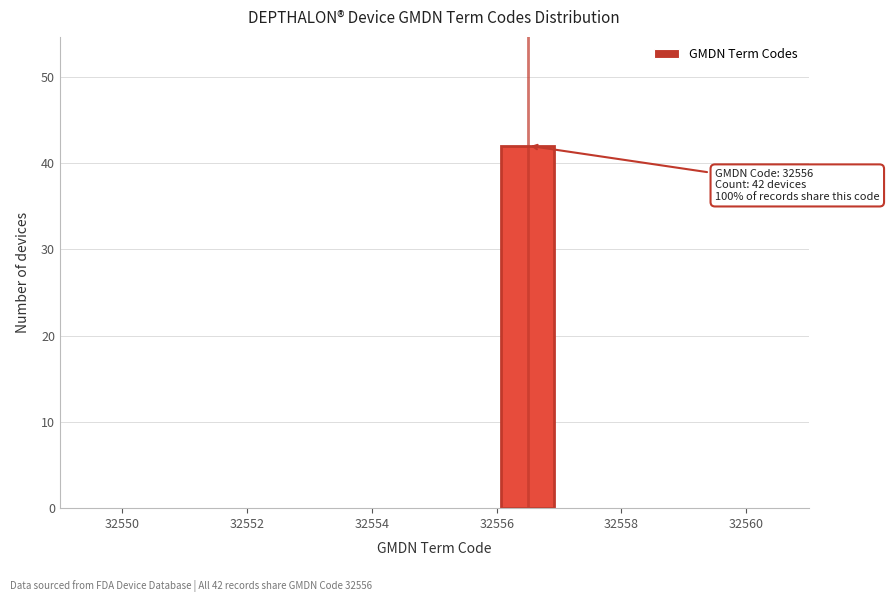

Over which range of the x-axis is the bar tallest?

32556 to 32557